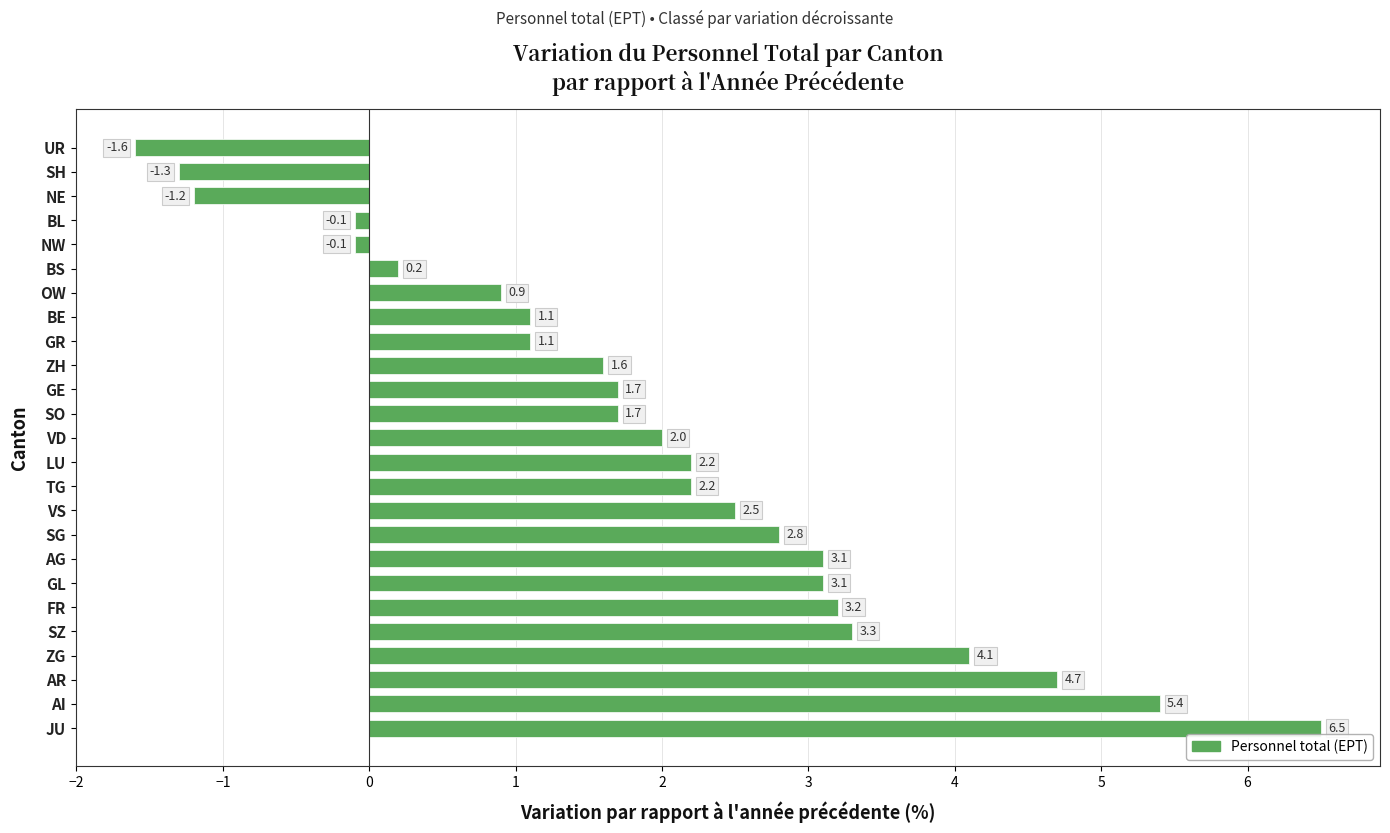

What is the sum of all values?

49.1